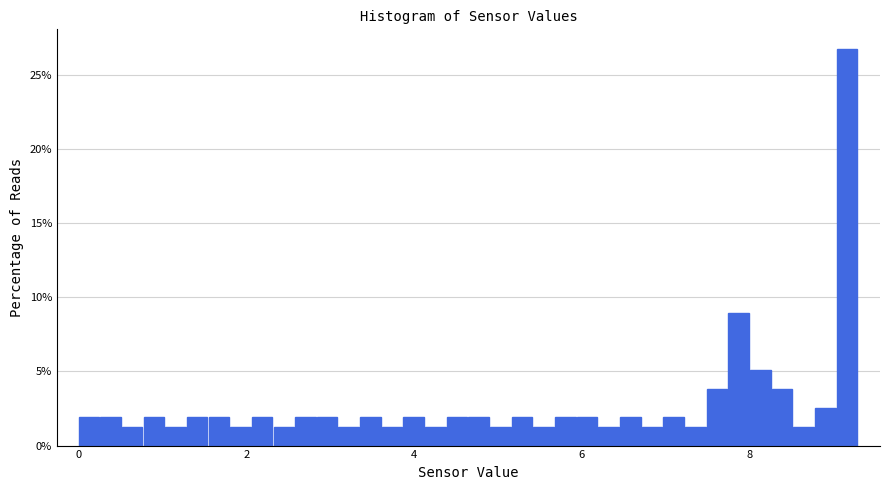

Around what value on the x-axis is the tallest bar? Give the approximate position of its centre, as read against the axis.

9.2